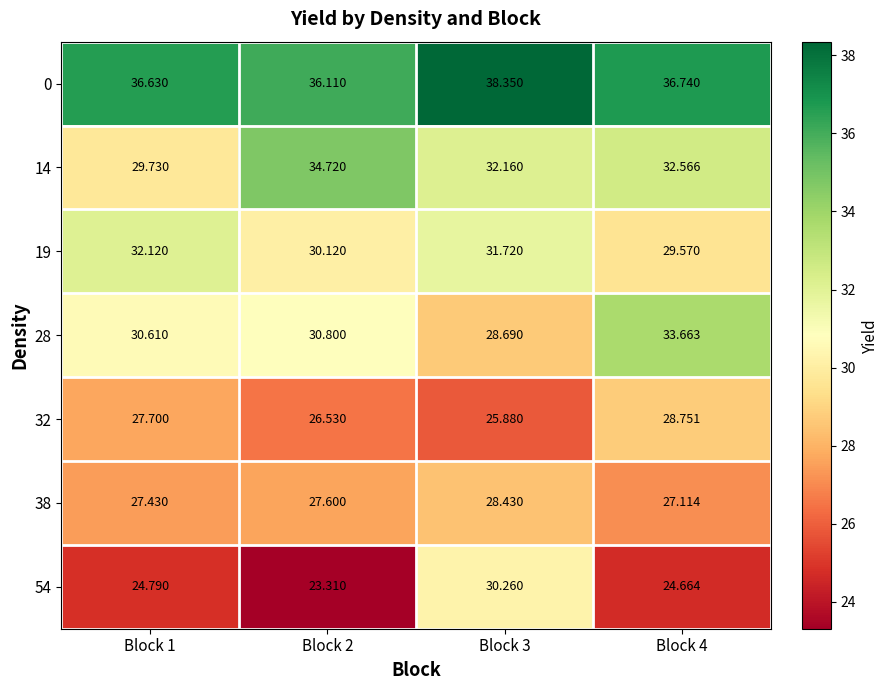

How many categories are shown in the chart?

4